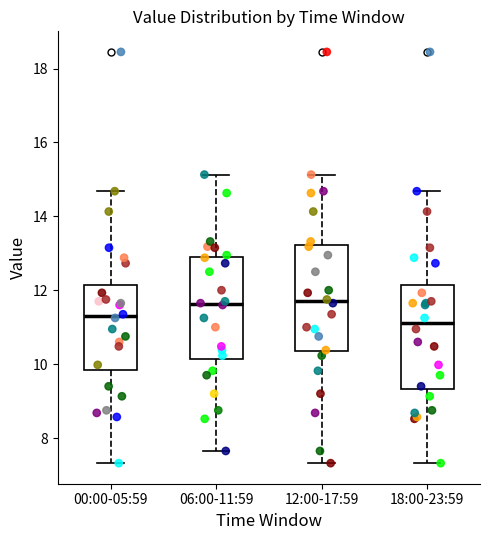

Reading left to right, read every box against the y-axis: the position of its median line, the range the box covers, and the ends of its whiskers. The values are not printed on the chart, so give them approximately, as read against the axis.

00:00-05:59: median 11.4, box 9.8 to 12.2, whiskers 7.4 to 14.6
06:00-11:59: median 11.6, box 10.2 to 12.8, whiskers 7.6 to 15.2
12:00-17:59: median 11.8, box 10.4 to 13.2, whiskers 7.4 to 15.2
18:00-23:59: median 11.2, box 9.4 to 12.2, whiskers 7.4 to 14.6